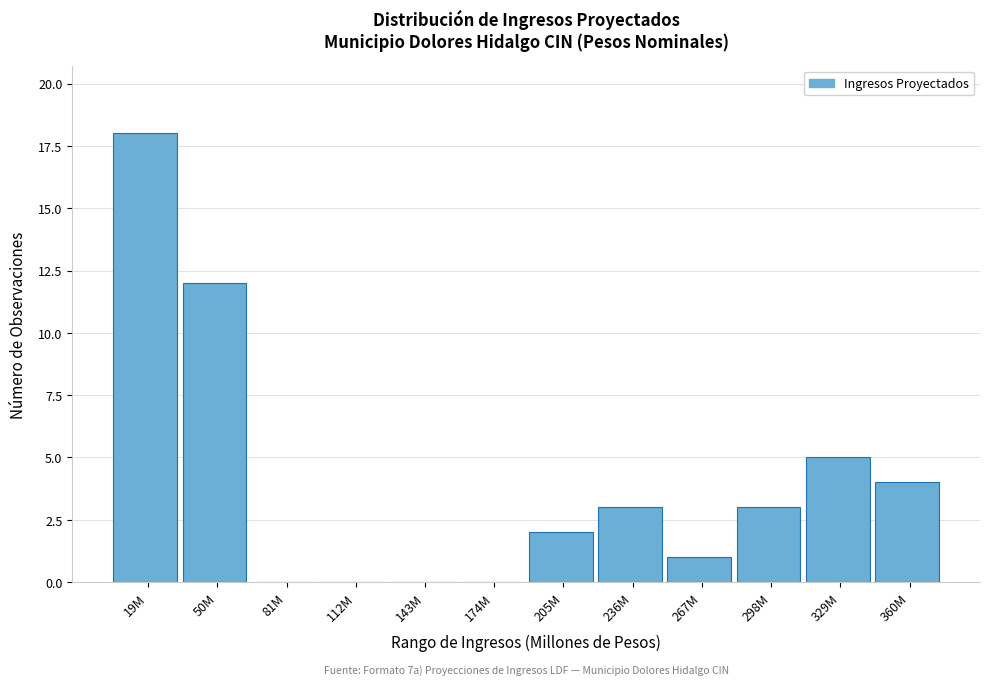

Reading left to right, extract all data points from this chart.

19M=18	50M=12	81M=0	112M=0	143M=0	174M=0	205M=2	236M=3	267M=1	298M=3	329M=5	360M=4